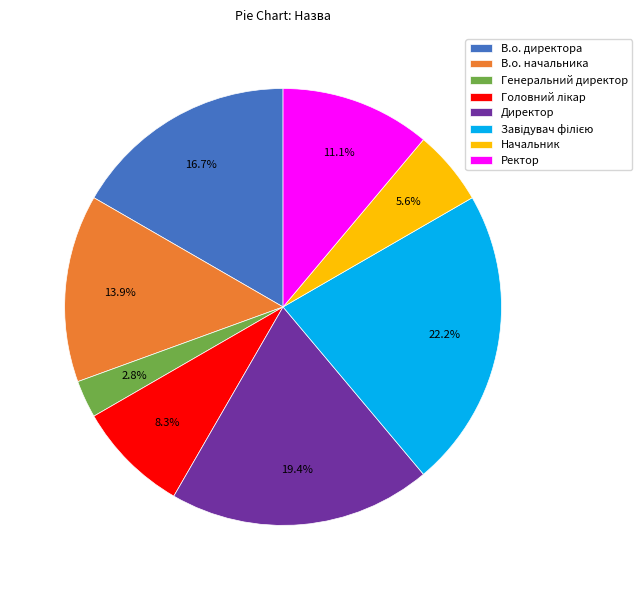

Combined, do В.о. начальника and Ректор account for over 50%?

No